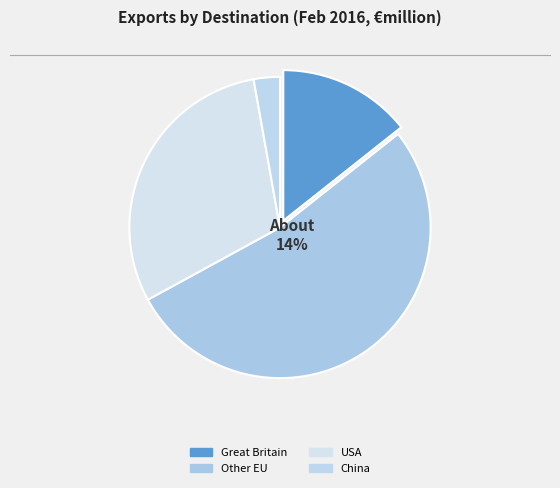

What percentage is the Other EU slice, to the nearest percent?

53%